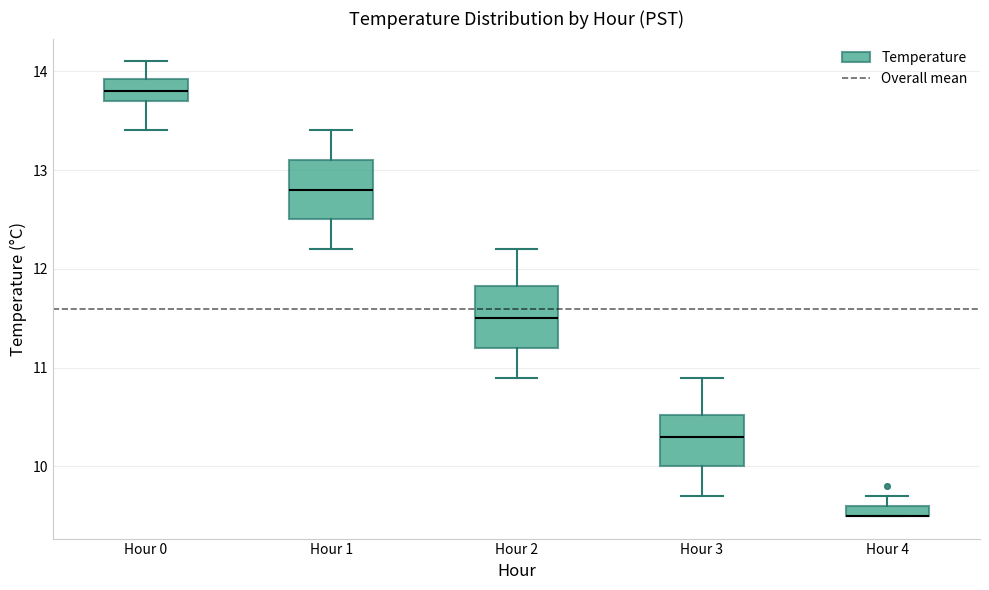

Where is the lower edge of the box for Hour 4 on the y-axis? The values are not printed on the chart, so give them approximately, as read against the axis.

9.5